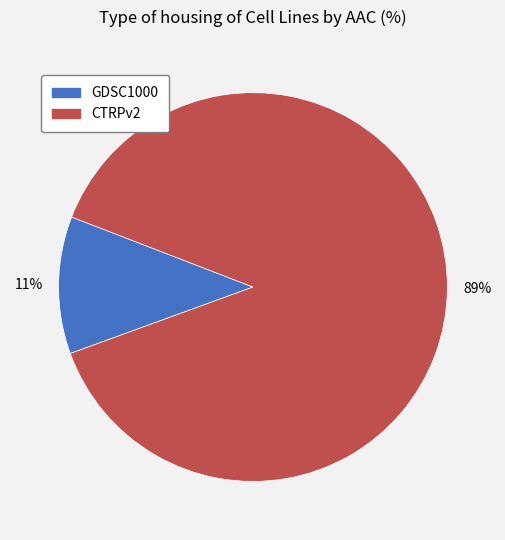

Is the sum of 89% and 11% greater than half?

Yes